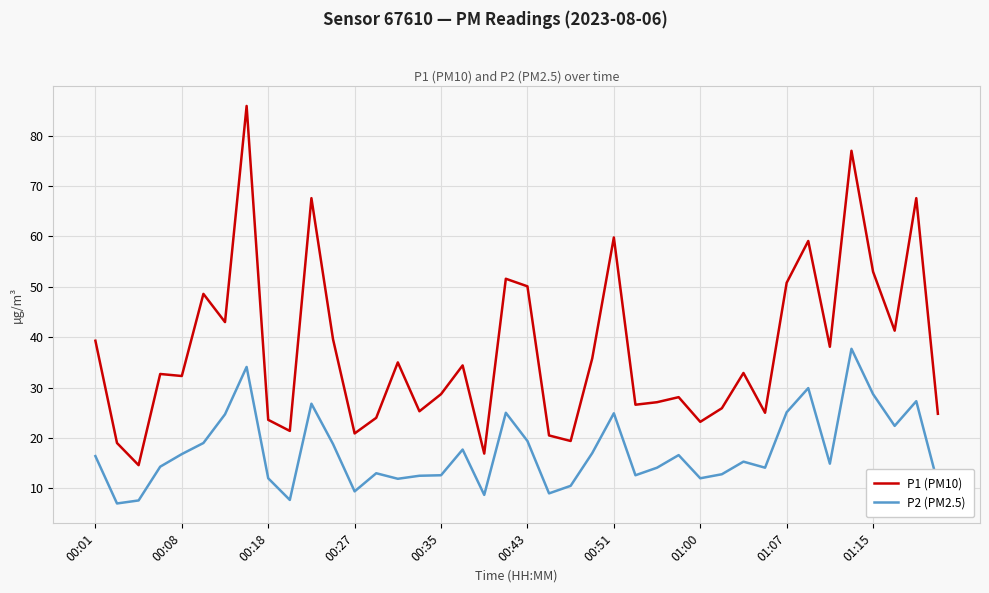

True or false: P1 (PM10) and P2 (PM2.5) intersect in this chart.

False